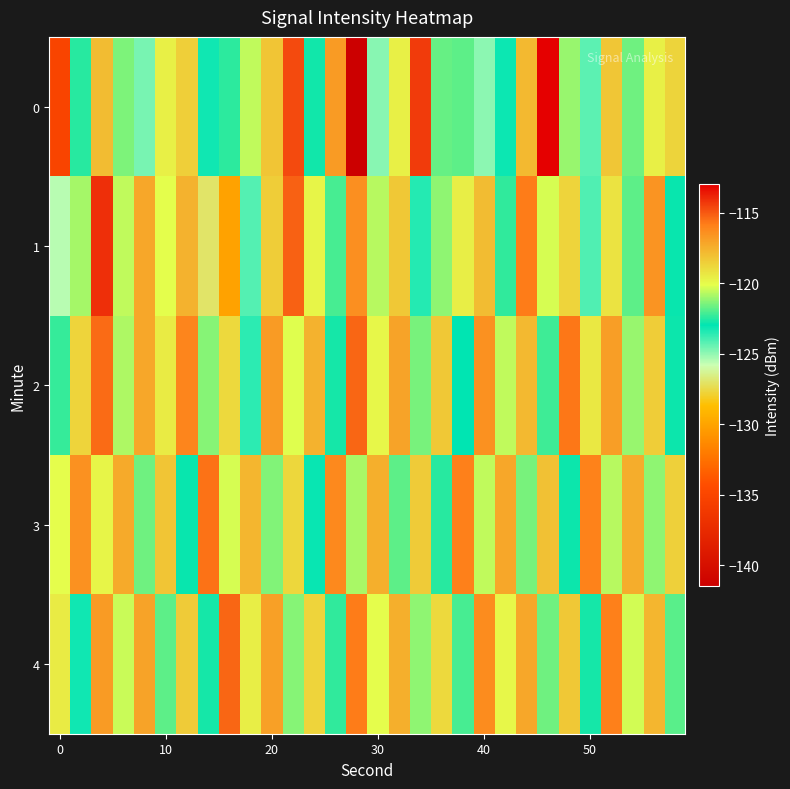

What is the maximum value shown in the chart?

-113.0